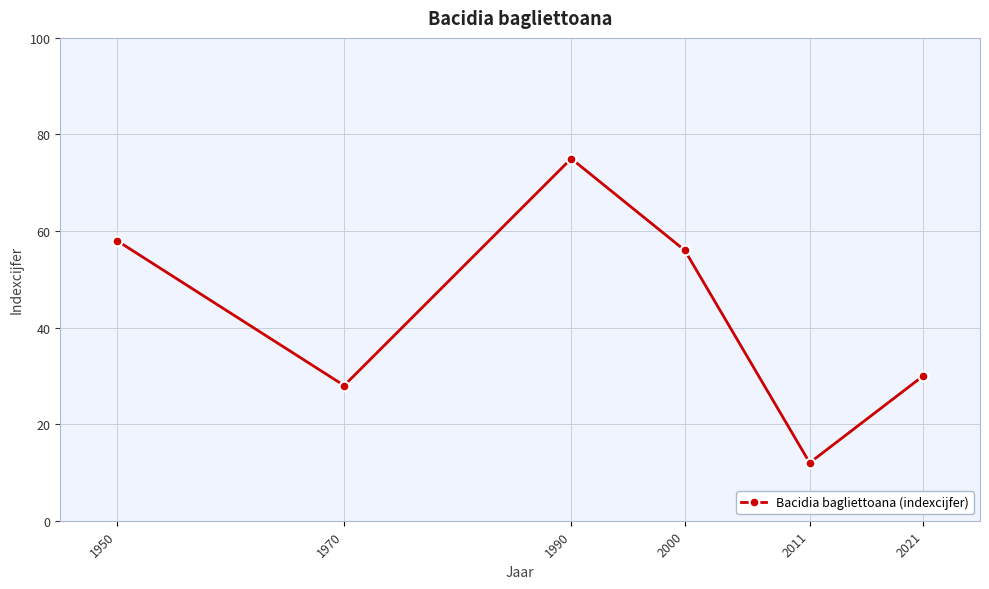

Reading right to left, list all the values displayed in this chart.

2021=30	2011=12	2000=56	1990=75	1970=28	1950=58